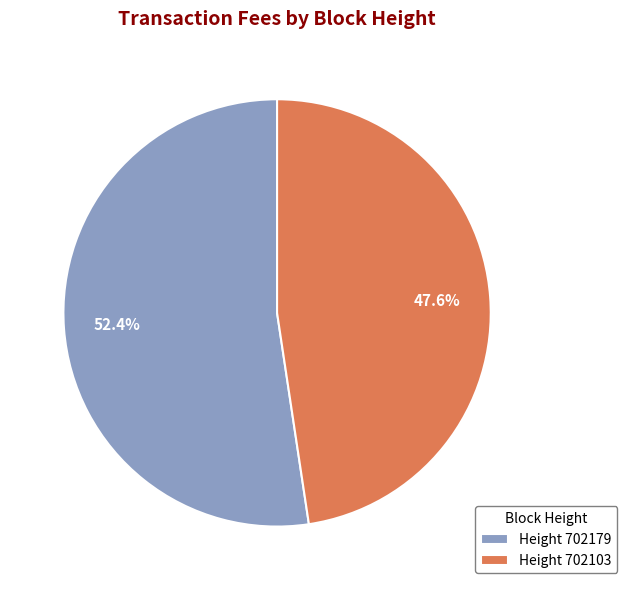

Which category accounts for the majority?

Height 702179